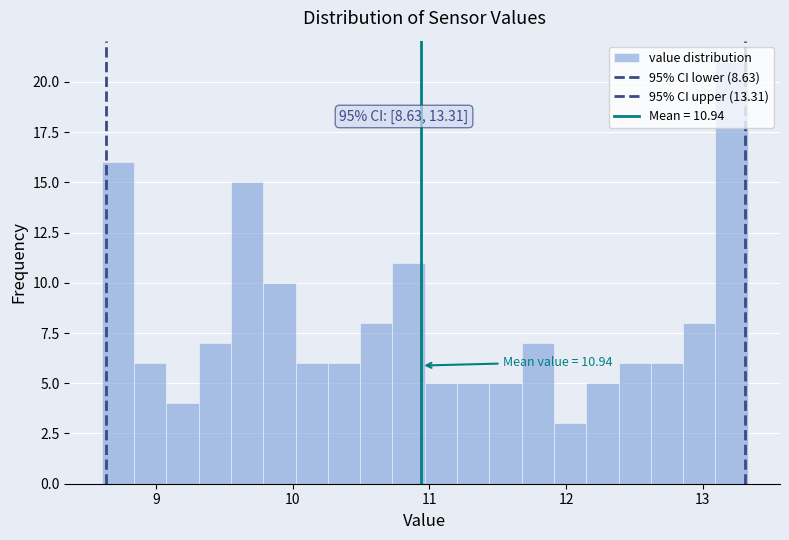

Read against the x-axis, roughly where is the centre of the tallest bar?

13.2